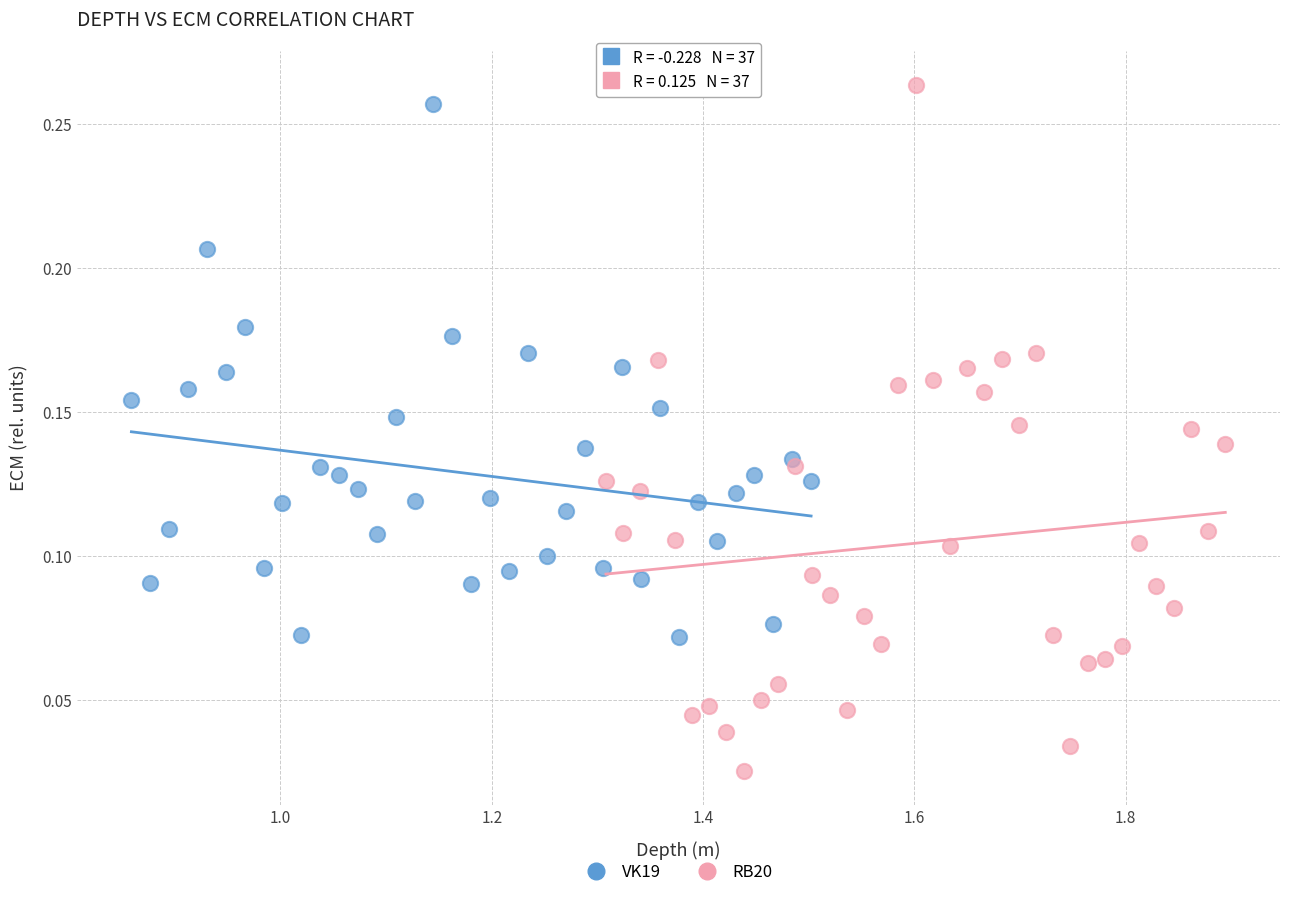

Which series contains the lowest Y value?

RB20